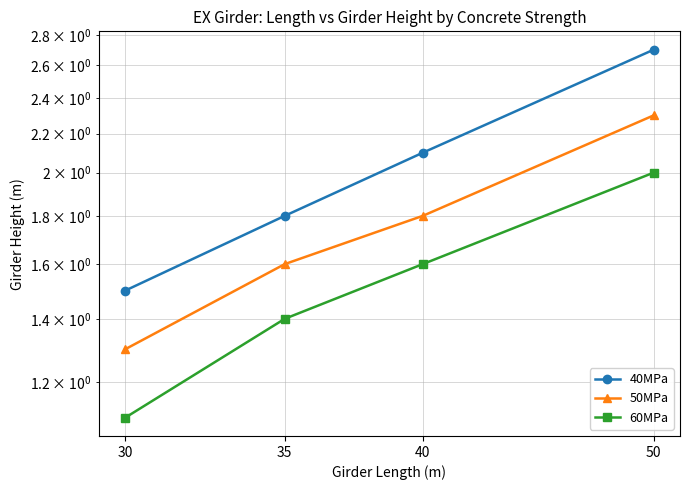

True or false: 40MPa has more than 0 interior local peaks.

False